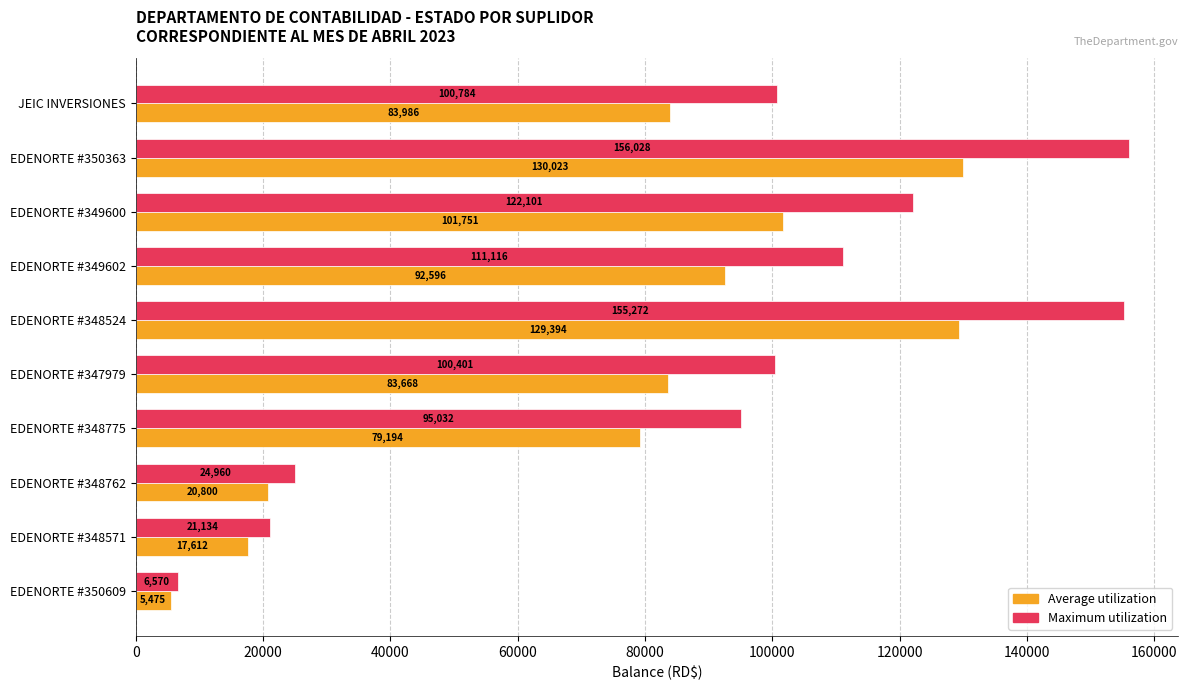

What is the average value of the Maximum utilization series?

89339.8